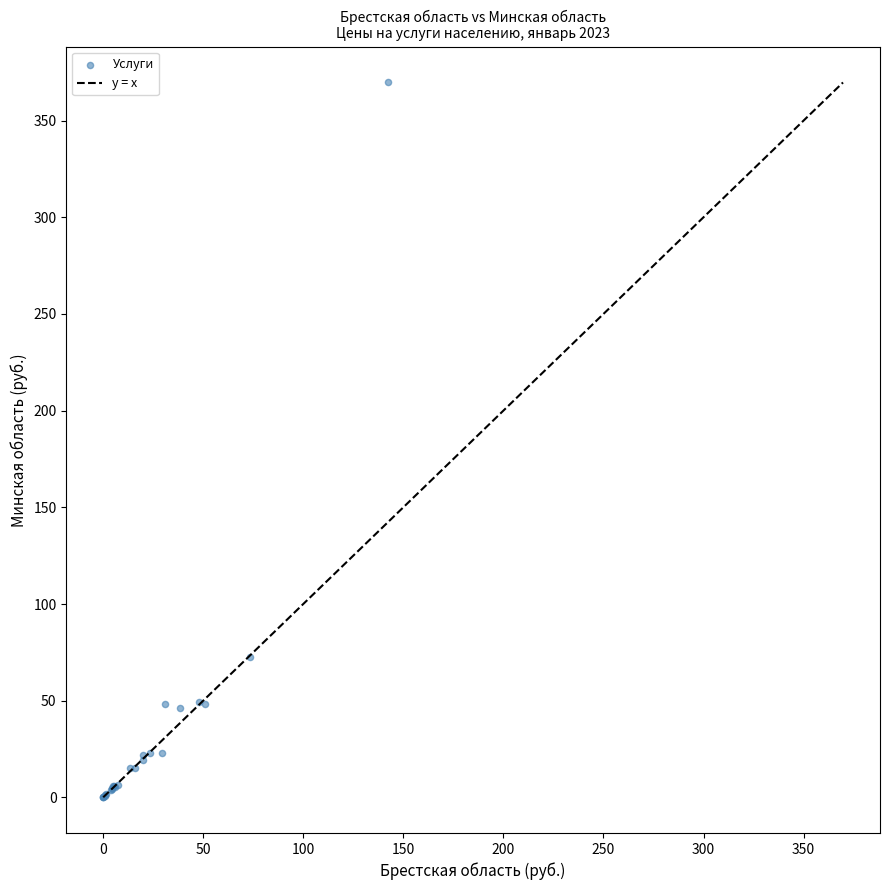

What Y value in the scatter plot is closest to 184?

72.4